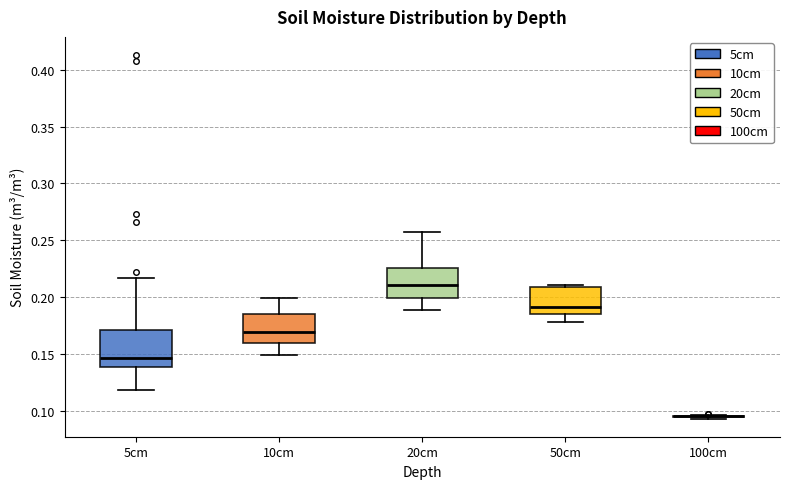

Reading left to right, transcribe this box plot: for each box, give where its median line is, the range the box spans, and where its two whiskers end, as read against the y-axis. The values are not printed on the chart, so give them approximately, as read against the axis.

5cm: median 0.145, box 0.140 to 0.170, whiskers 0.120 to 0.215
10cm: median 0.170, box 0.160 to 0.185, whiskers 0.150 to 0.200
20cm: median 0.210, box 0.200 to 0.225, whiskers 0.190 to 0.255
50cm: median 0.190, box 0.185 to 0.210, whiskers 0.180 to 0.210 (just above the box's upper edge)
100cm: box collapsed to a line at 0.095, whiskers 0.095 to 0.095